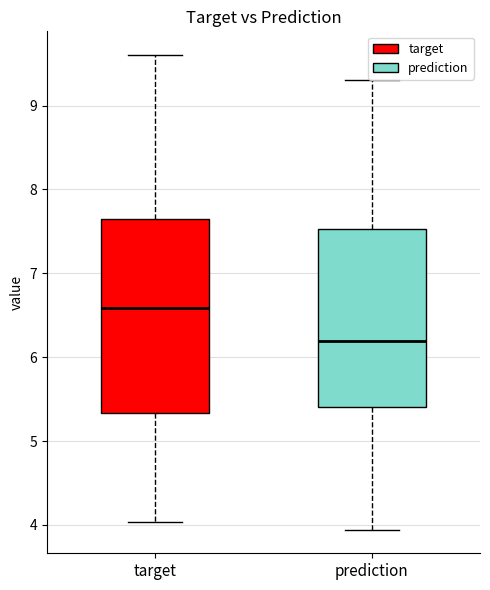

Where does the lower whisker of the box for target end on the y-axis? The values are not printed on the chart, so give them approximately, as read against the axis.

4.0